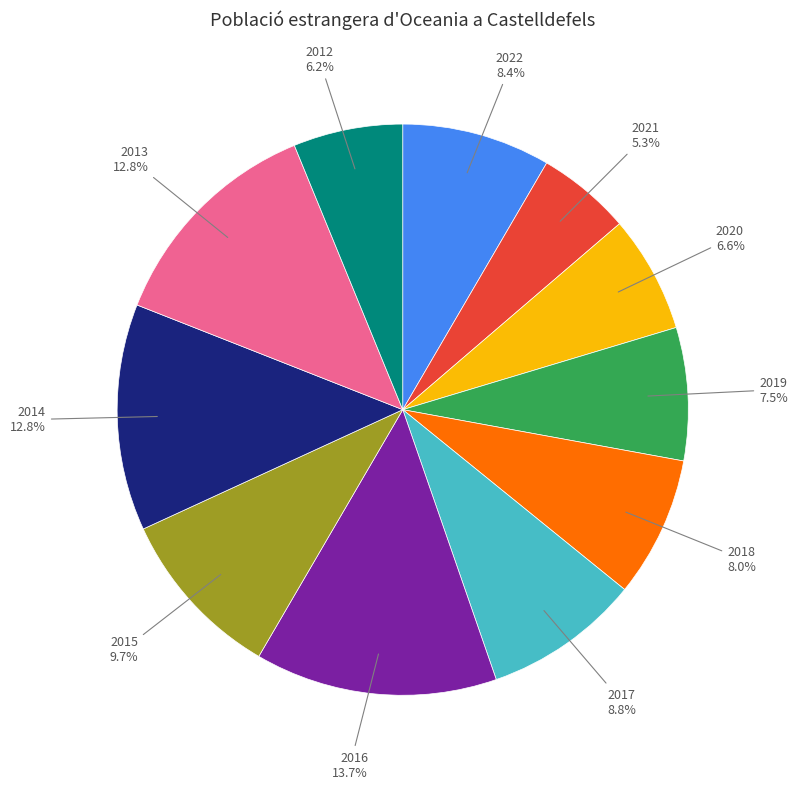

Count the number of slices in the pie.

11